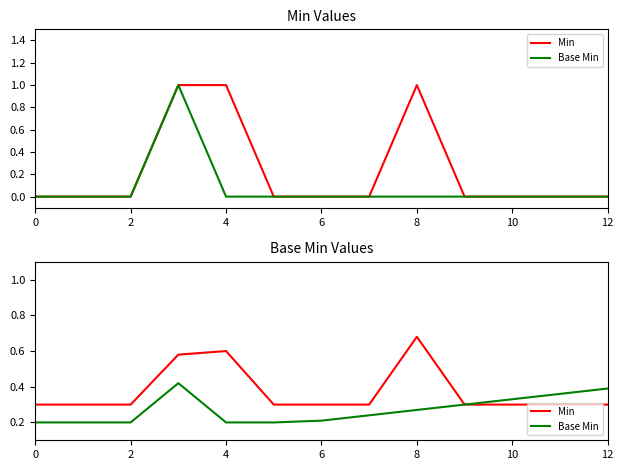

What is the difference between the highest and lowest values at 6?

0.2